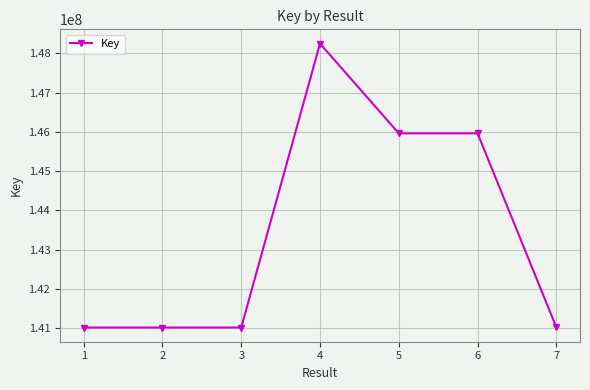

What is the average value?

143463313